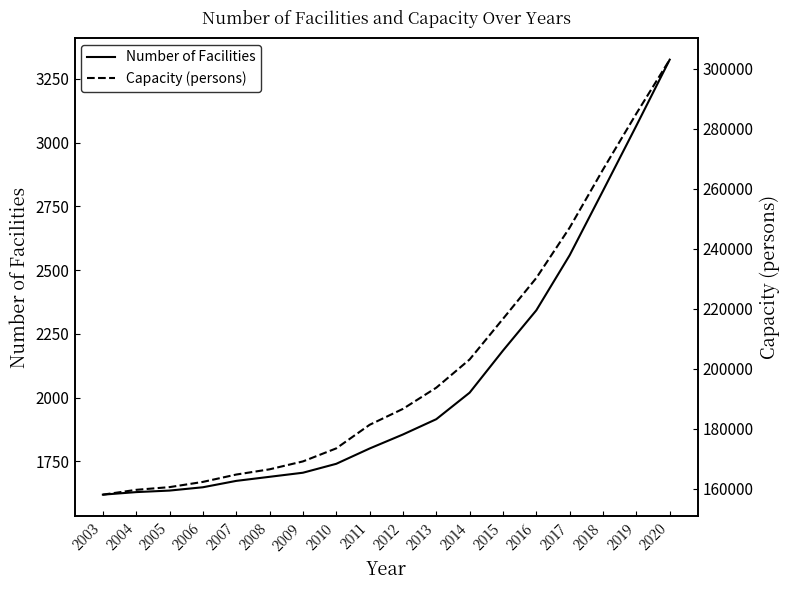

At which category is the sum across all series the highest?

2020